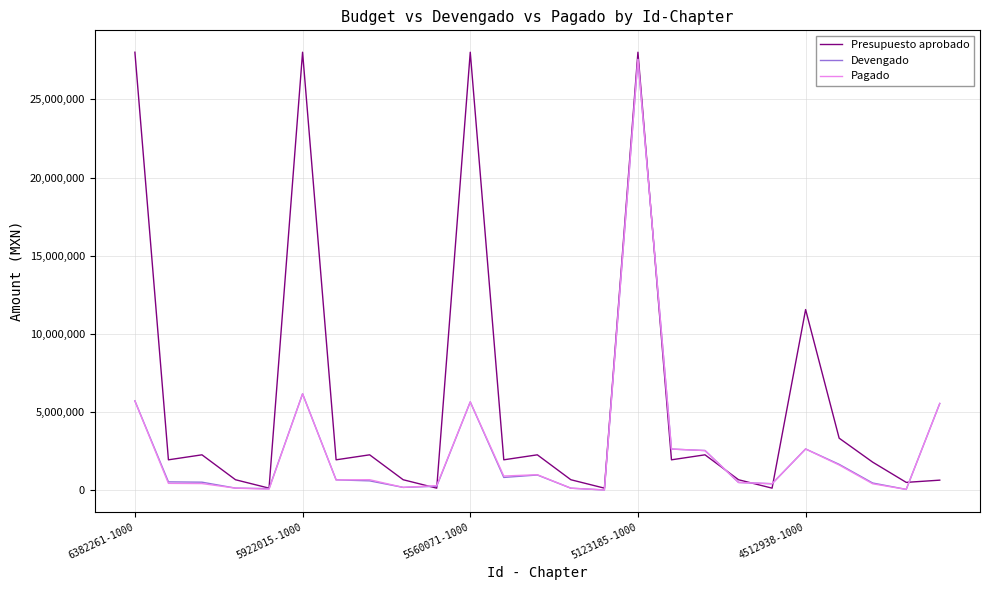

After their last crossing, which series has the higher values: Presupuesto aprobado or Devengado?

Devengado